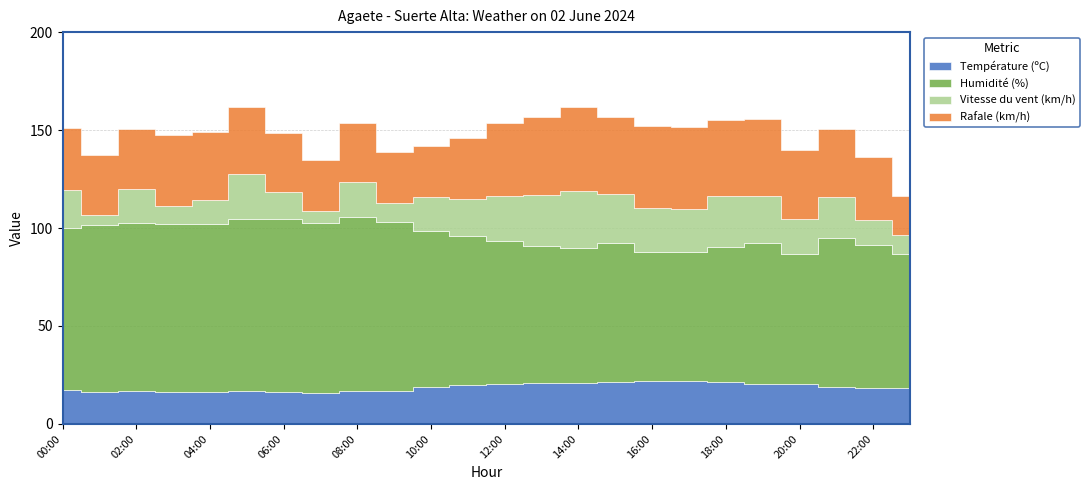

What are all the series names shown in the legend?

Température (ºC), Humidité (%), Vitesse du vent (km/h), Rafale (km/h)